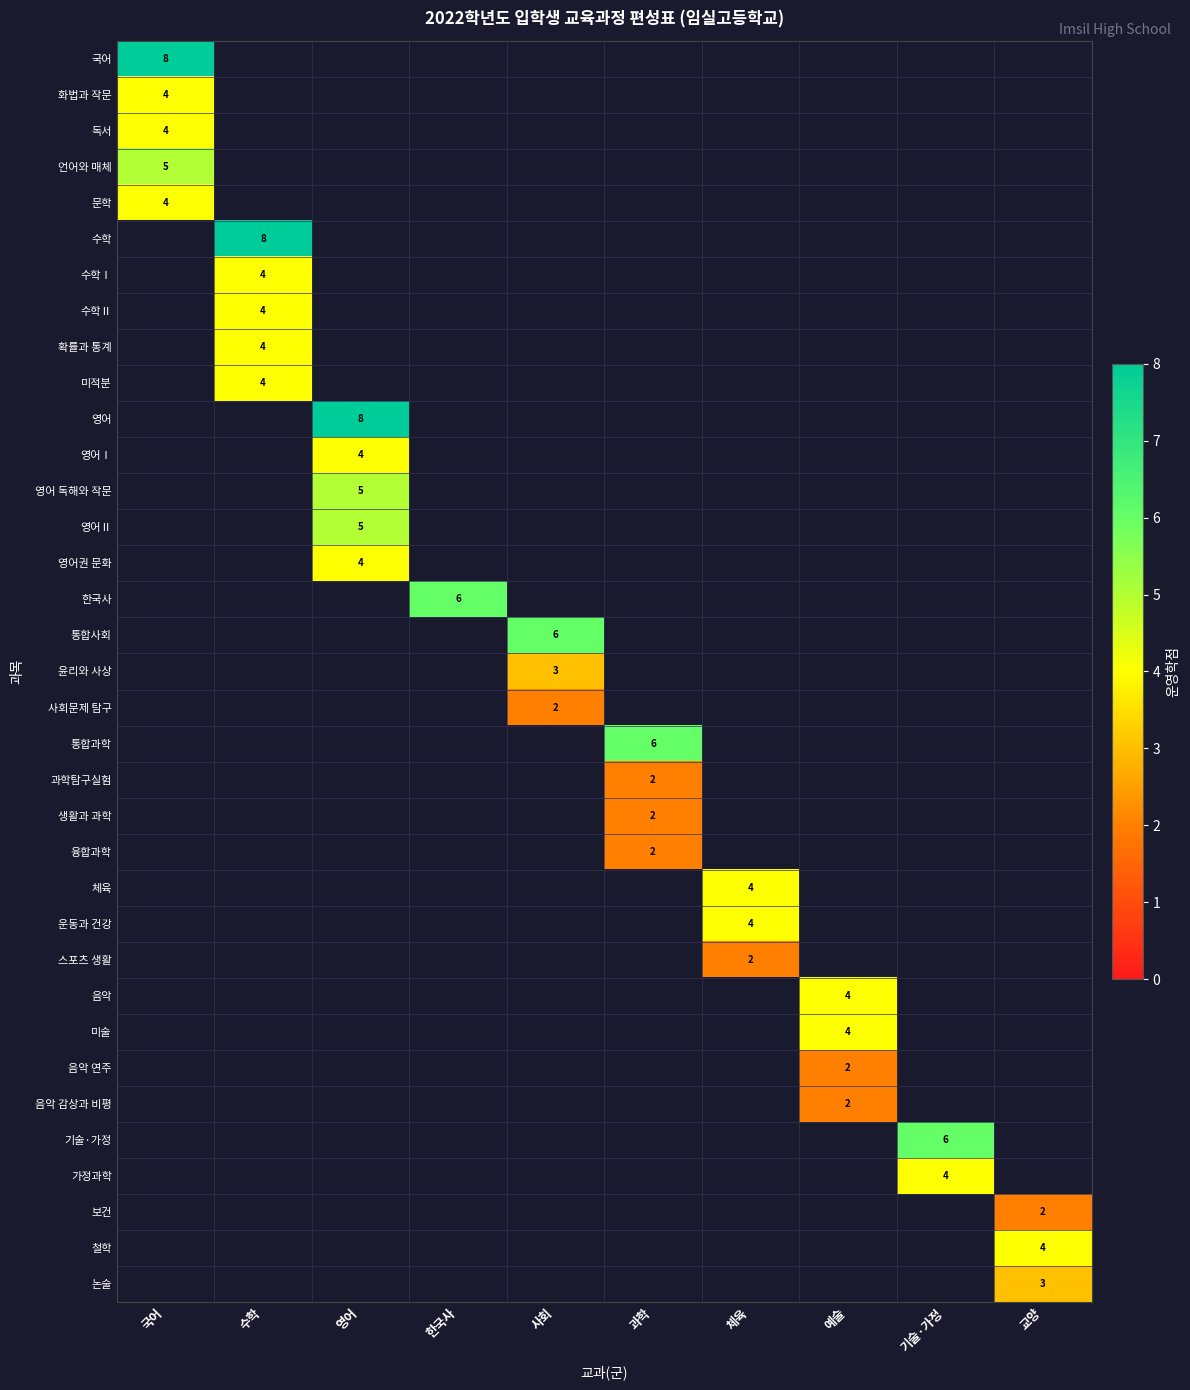

Count the number of categories in the chart.

10